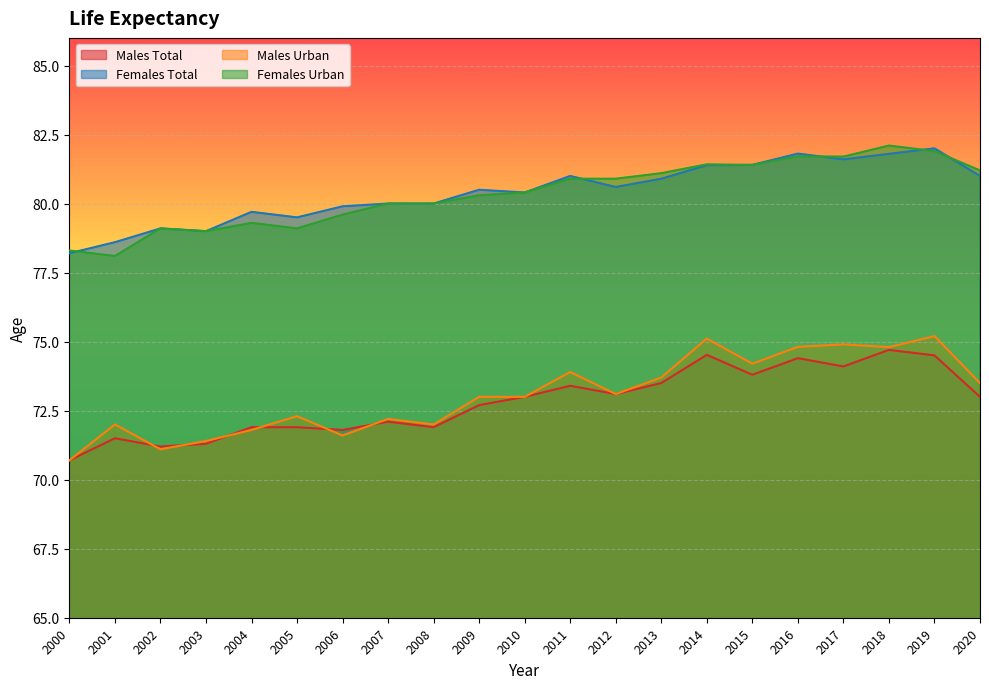

Where is Males Total nearest to the value 72?

2004